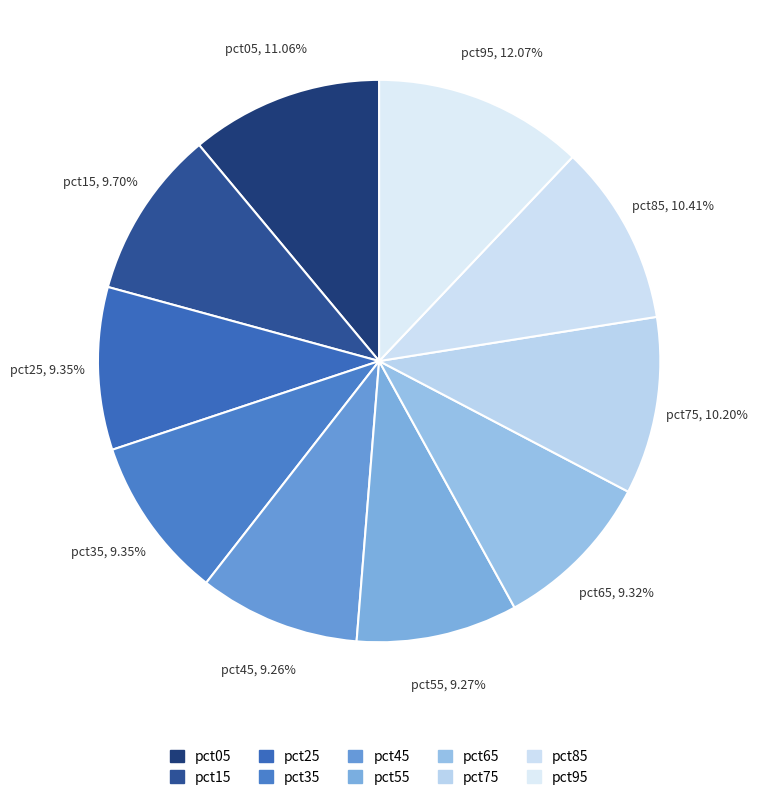

Between pct95 and pct85, which is larger?

pct95